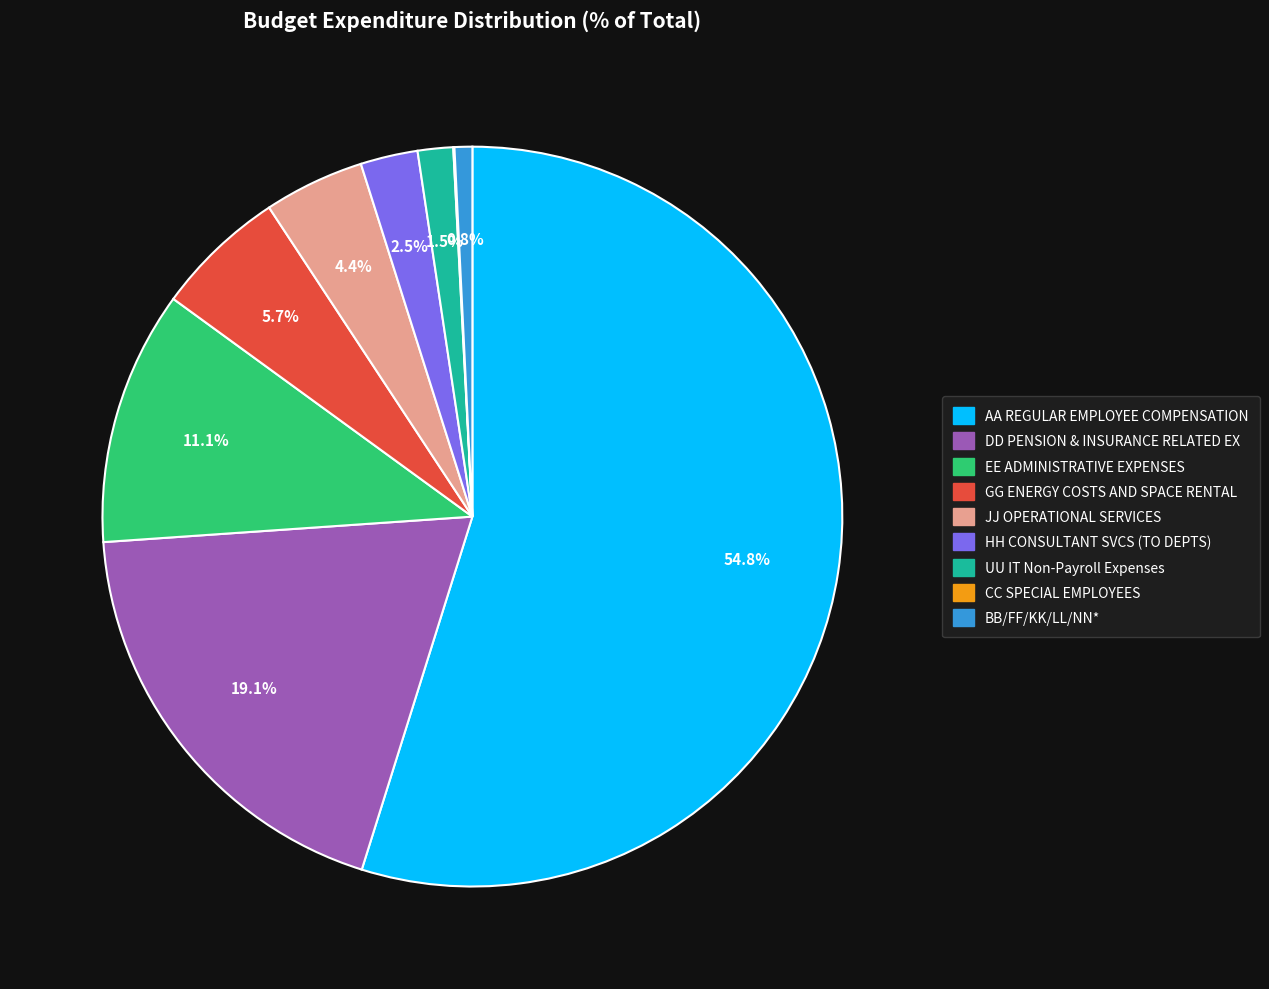

To the nearest percent, what is the difference between the largest and smallest slice percentages?

55%